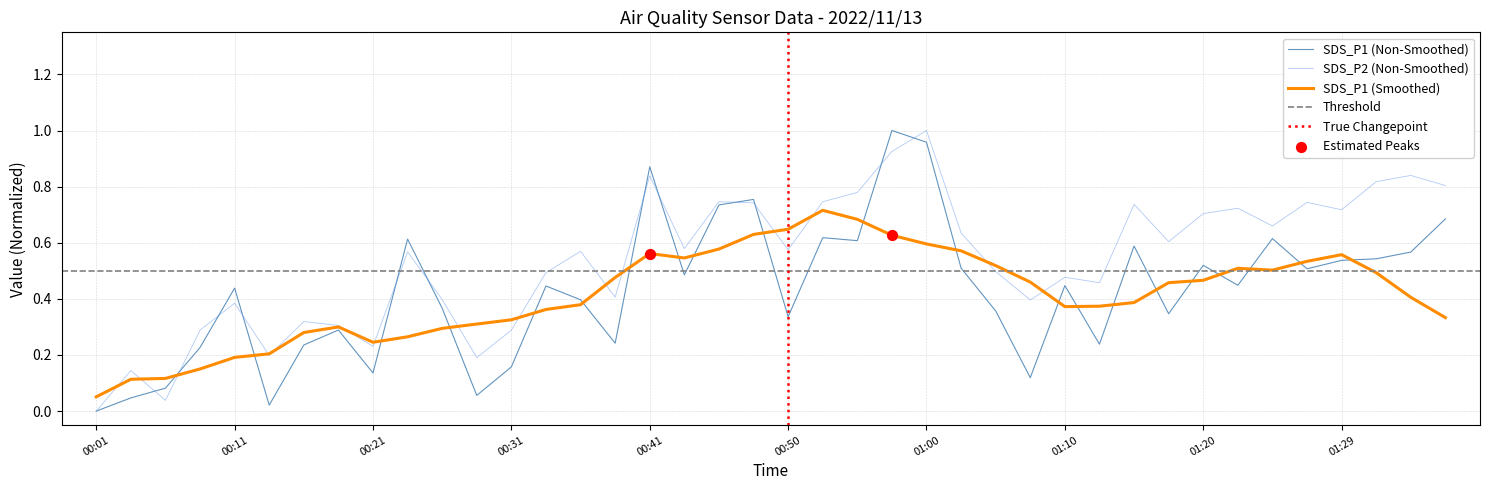

Which series contains the lowest Y value?

SDS_P1